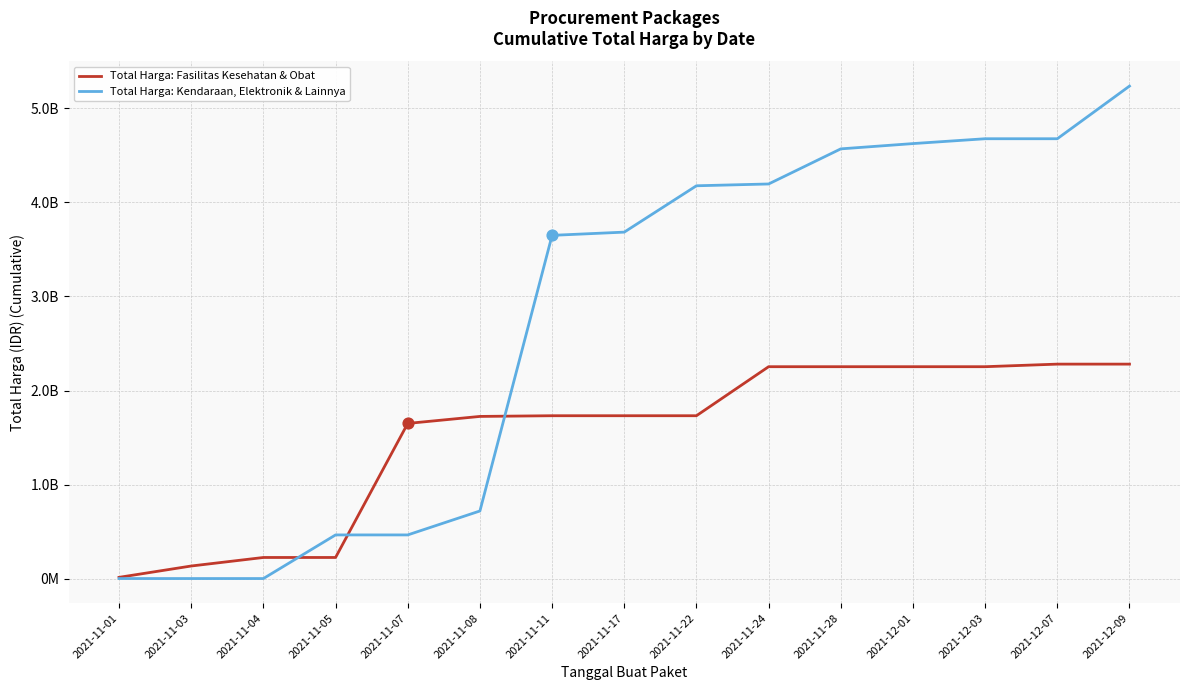

What are all the series names shown in the legend?

Total Harga: Fasilitas Kesehatan & Obat, Total Harga: Kendaraan, Elektronik & Lainnya